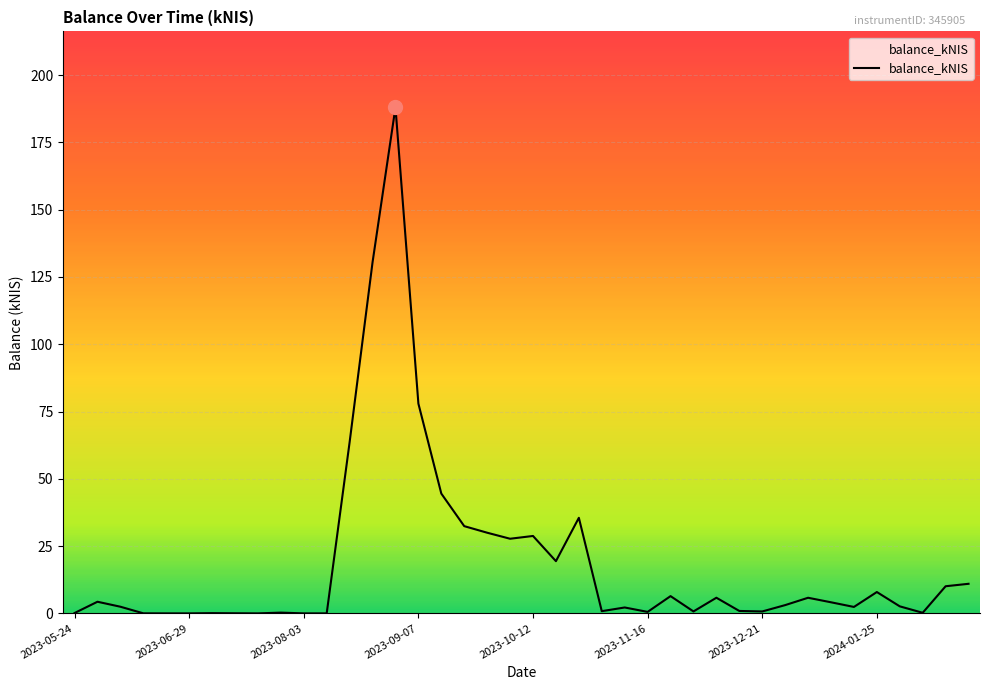

What is the maximum value shown in the chart?

188.0